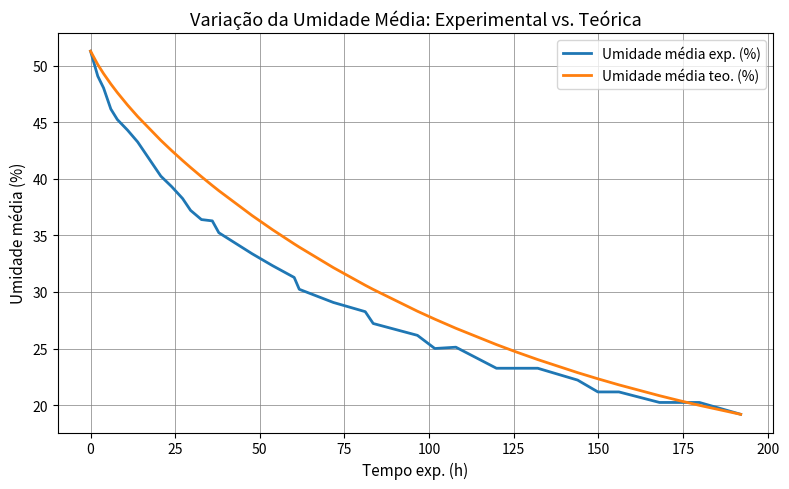

How many lines are shown in the chart?

2